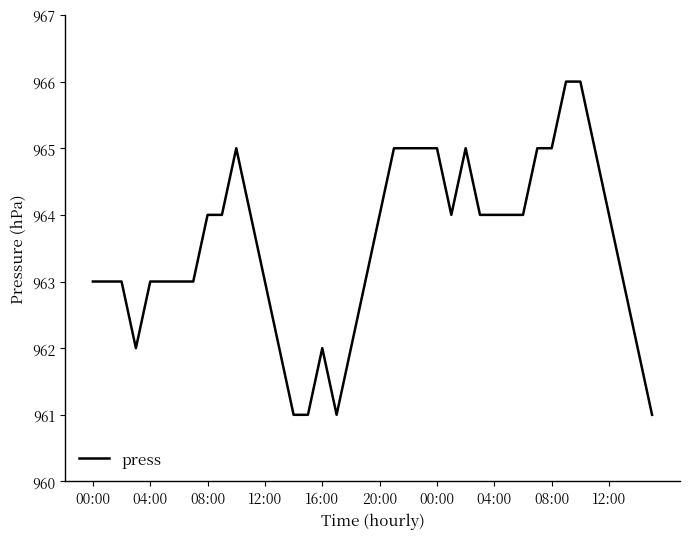

What is the difference between the second highest and second lowest values?

5